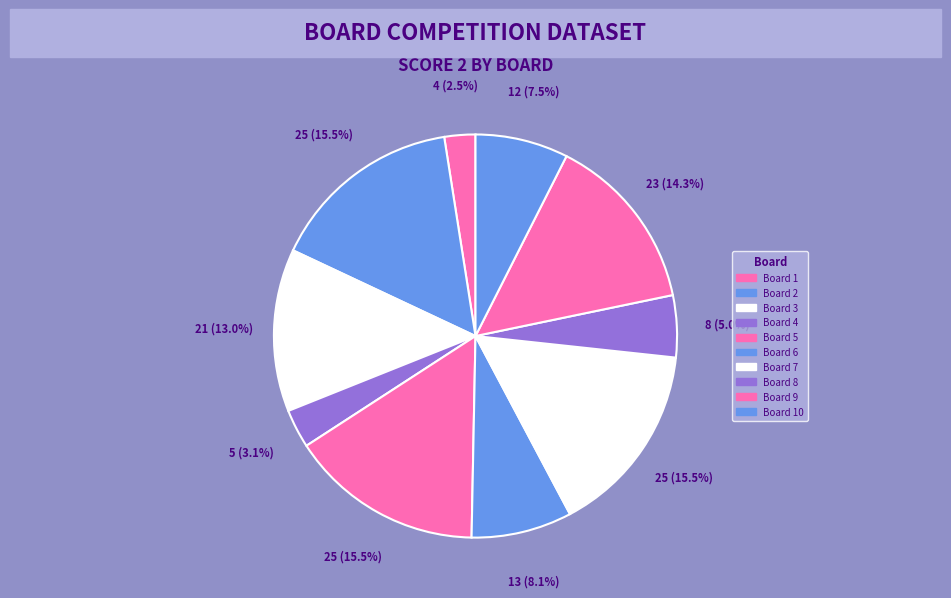

To the nearest percent, what is the combined percentage of Board 4 and Board 1?

6%